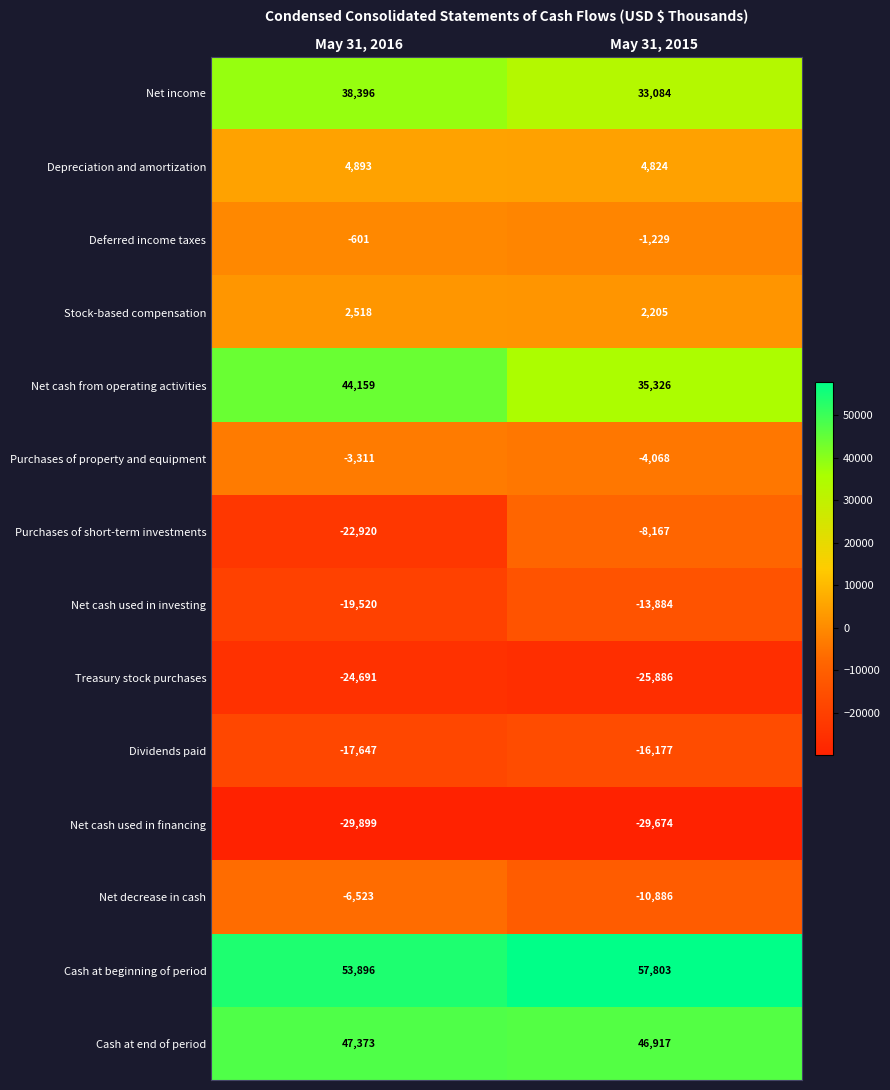

True or false: Purchases of short-term investments has a value of -22920 at May 31, 2016.

True